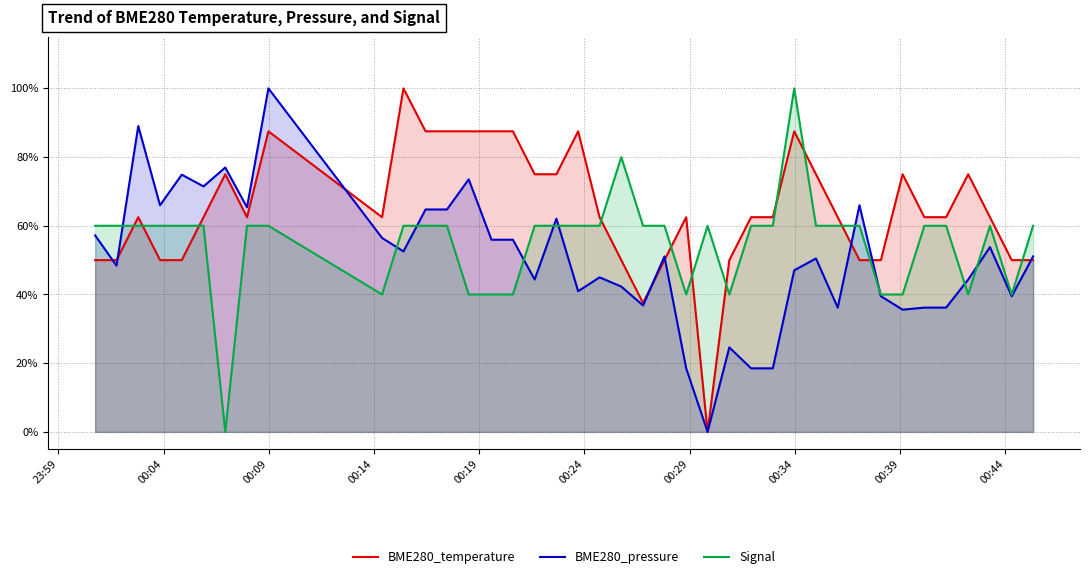

Which series has the largest total across all categories?

BME280_temperature